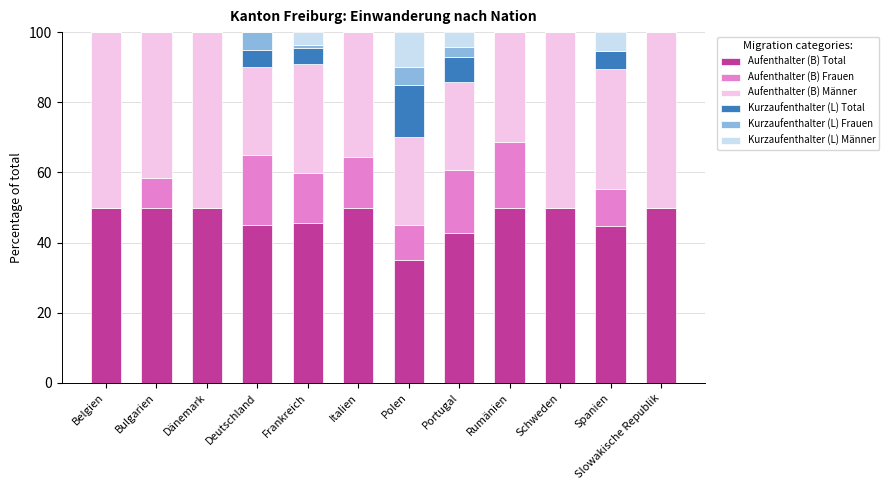

The value of Aufenthalter (B) Total at Deutschland is 45.0. True or false?

True